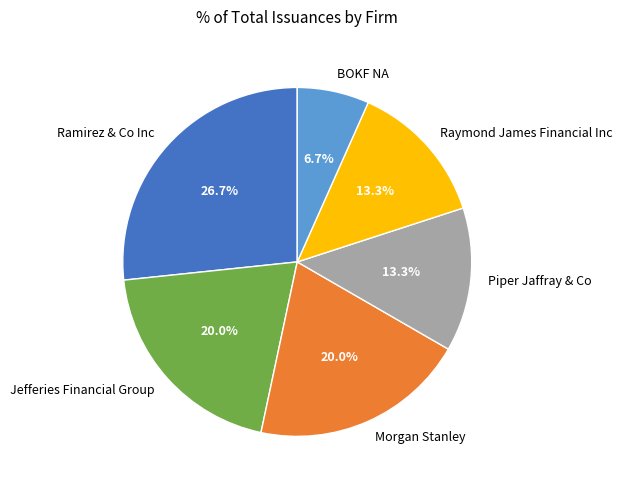

Between Ramirez & Co Inc and Raymond James Financial Inc, which is larger?

Ramirez & Co Inc